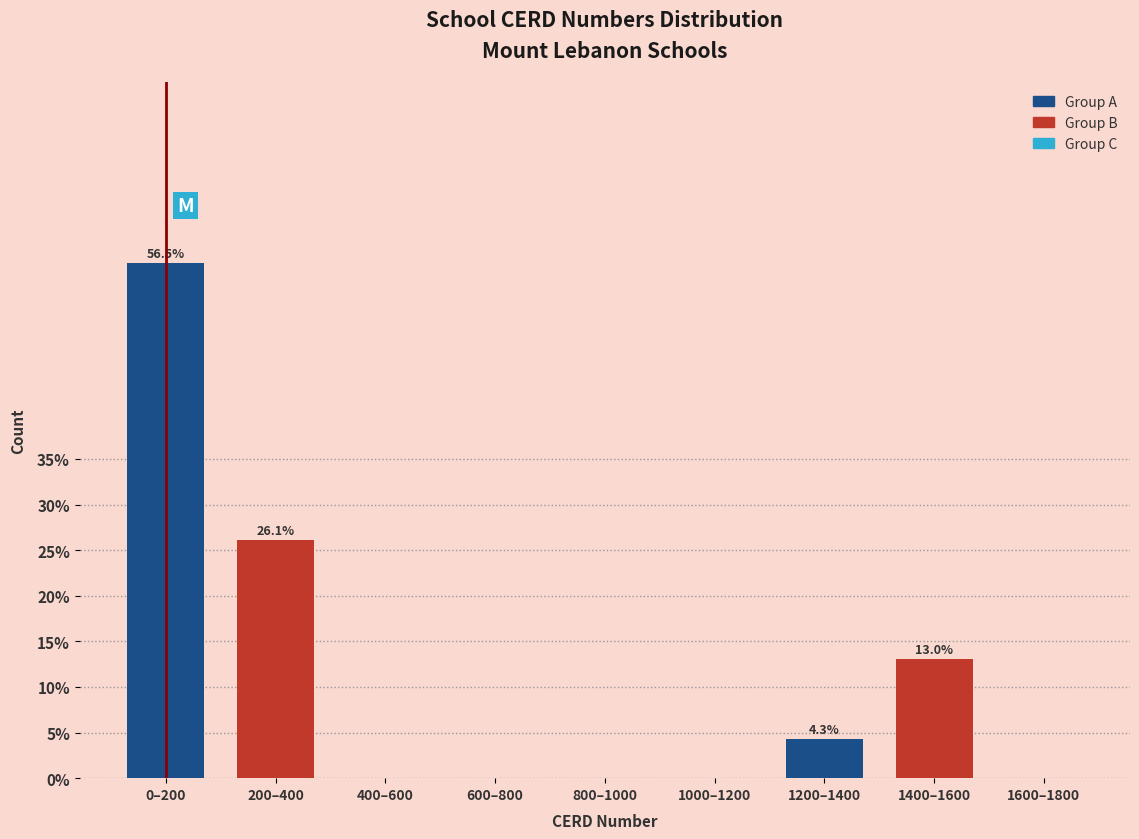

Reading left to right, transcribe all the data shown in this chart.

0–200=56.5	200–400=26.1	400–600=0.0	600–800=0.0	800–1000=0.0	1000–1200=0.0	1200–1400=4.3	1400–1600=13.0	1600–1800=0.0